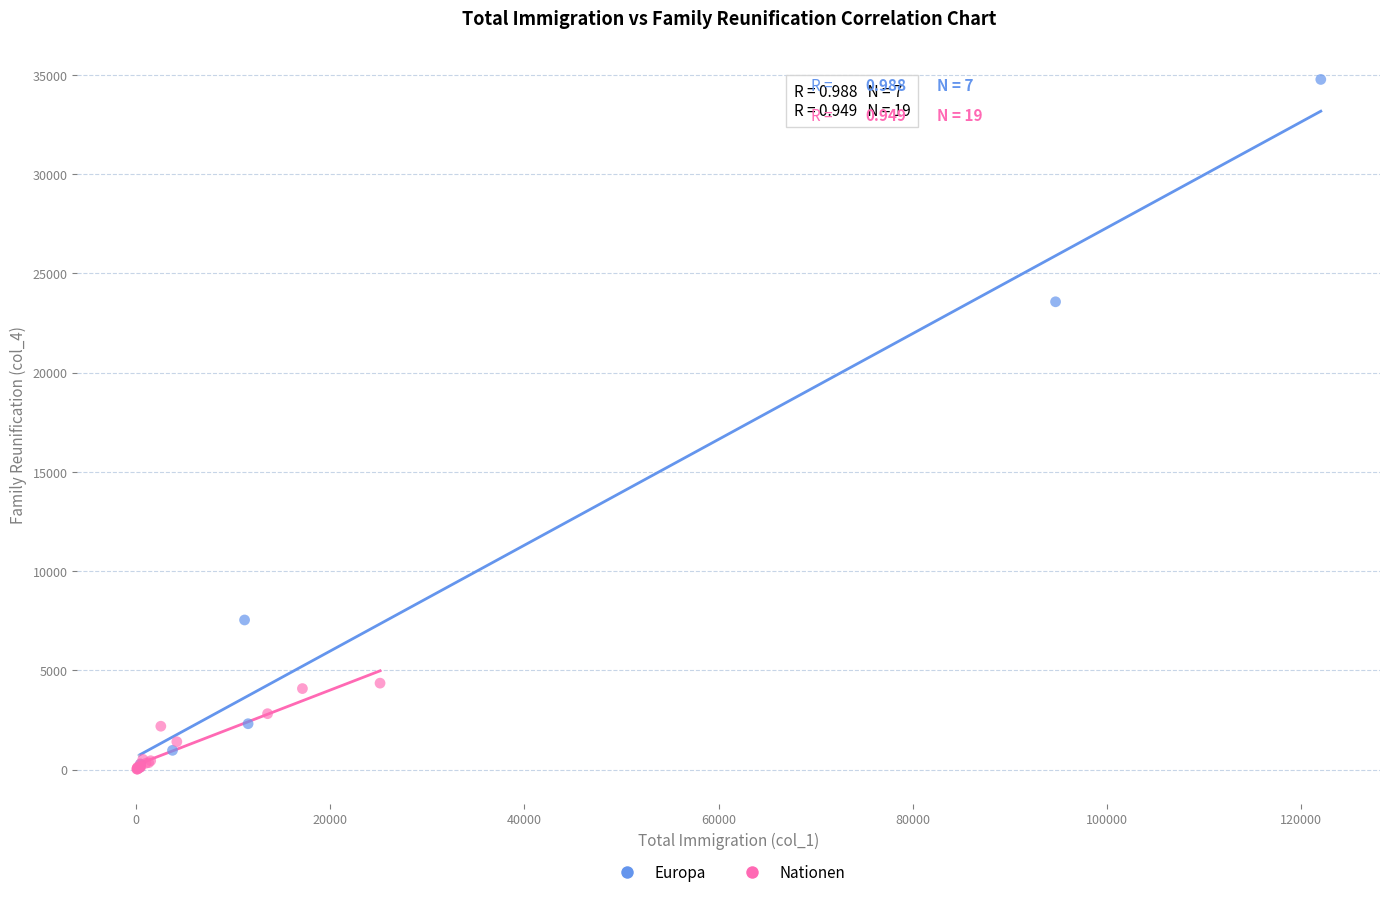

Which series has the widest spread of Y values?

Europa